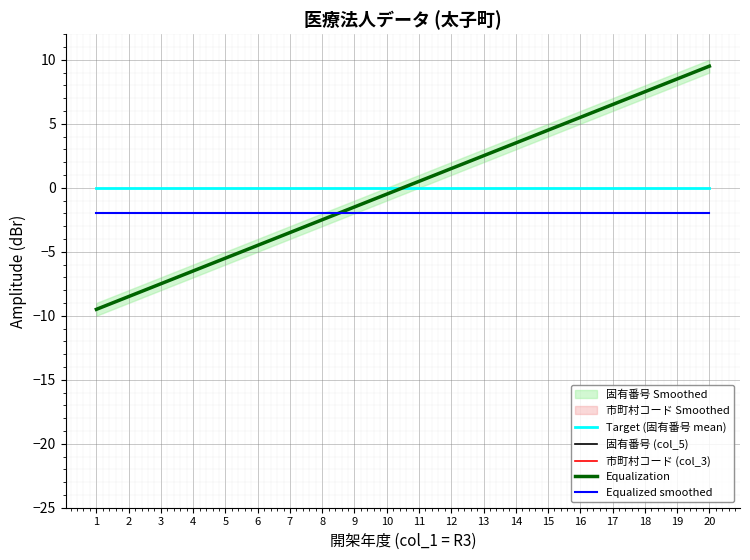

The value of Equalization at 1 is -4.7. True or false?

False